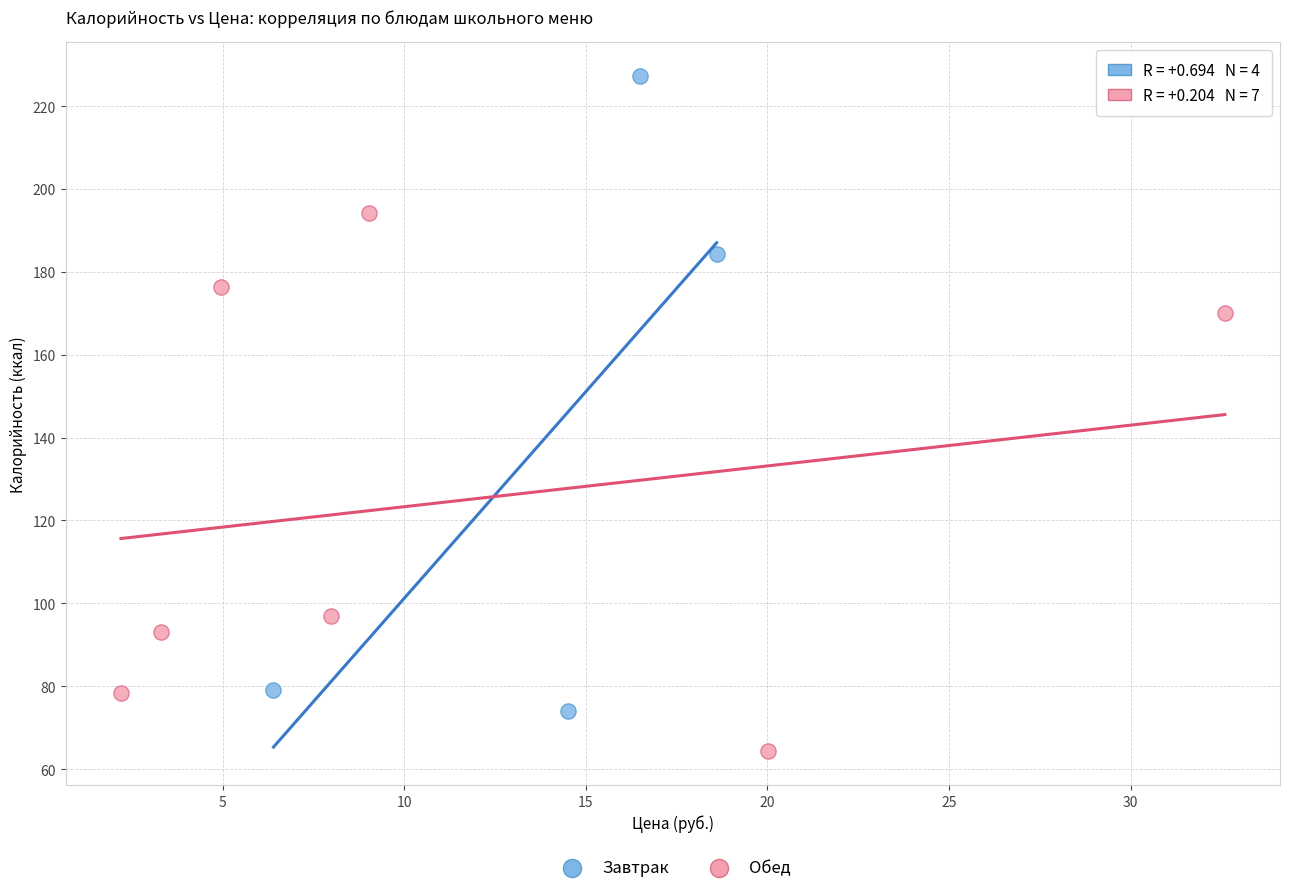

What are all the series names shown in the legend?

Завтрак, Обед